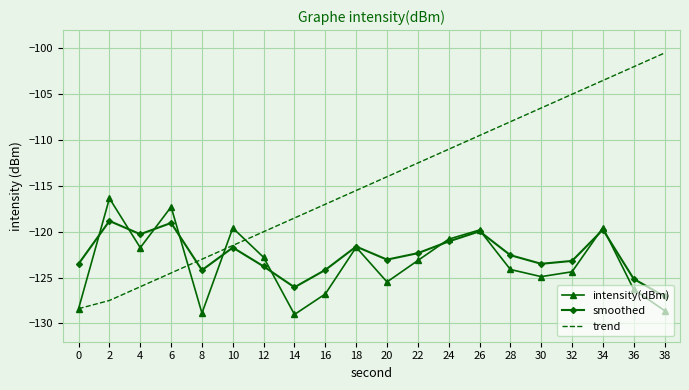

Which series has the widest spread of values?

trend